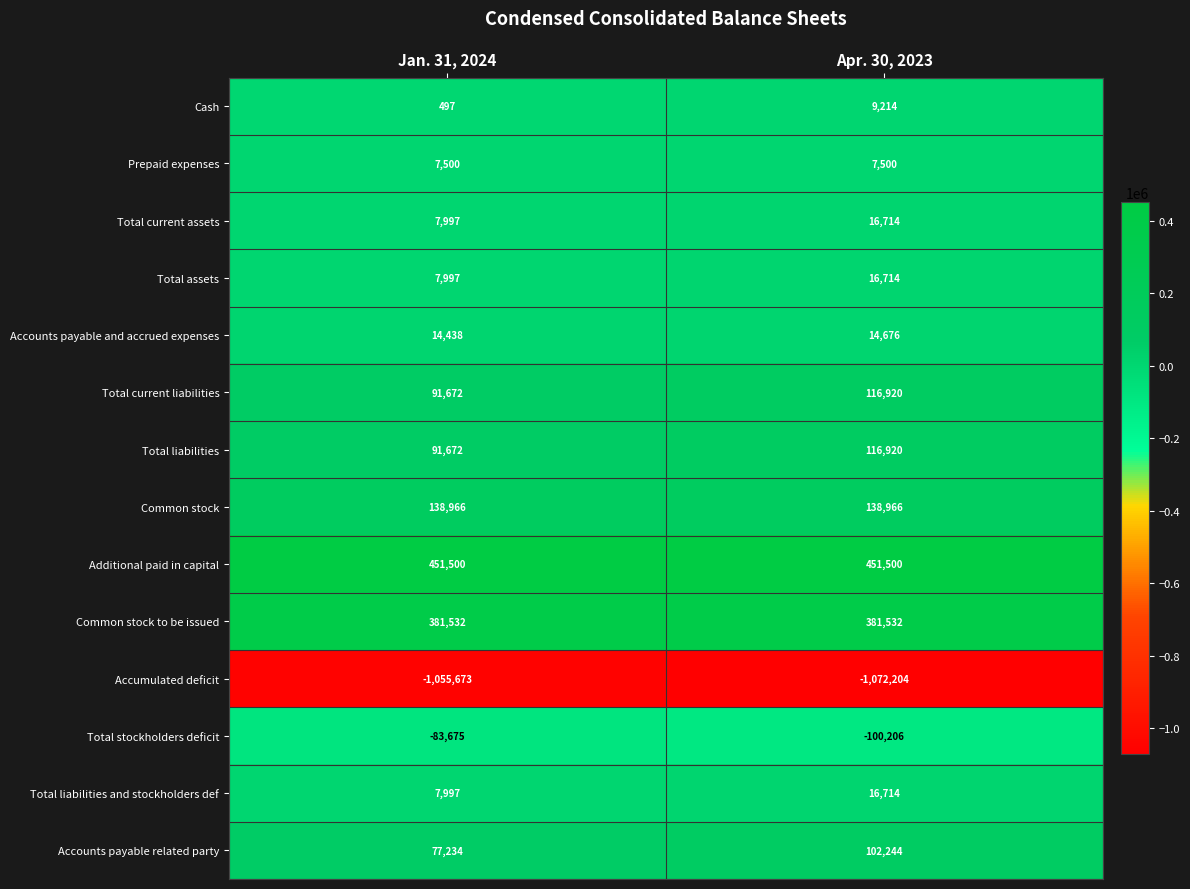

Reading left to right, transcribe all the data shown in this chart.

Cash: 497	9214
Prepaid expenses: 7500	7500
Total current assets: 7997	16714
Total assets: 7997	16714
Accounts payable and accrued expenses: 14438	14676
Total current liabilities: 91672	116920
Total liabilities: 91672	116920
Common stock: 138966	138966
Additional paid in capital: 451500	451500
Common stock to be issued: 381532	381532
Accumulated deficit: -1055673	-1072204
Total stockholders deficit: -83675	-100206
Total liabilities and stockholders def: 7997	16714
Accounts payable related party: 77234	102244